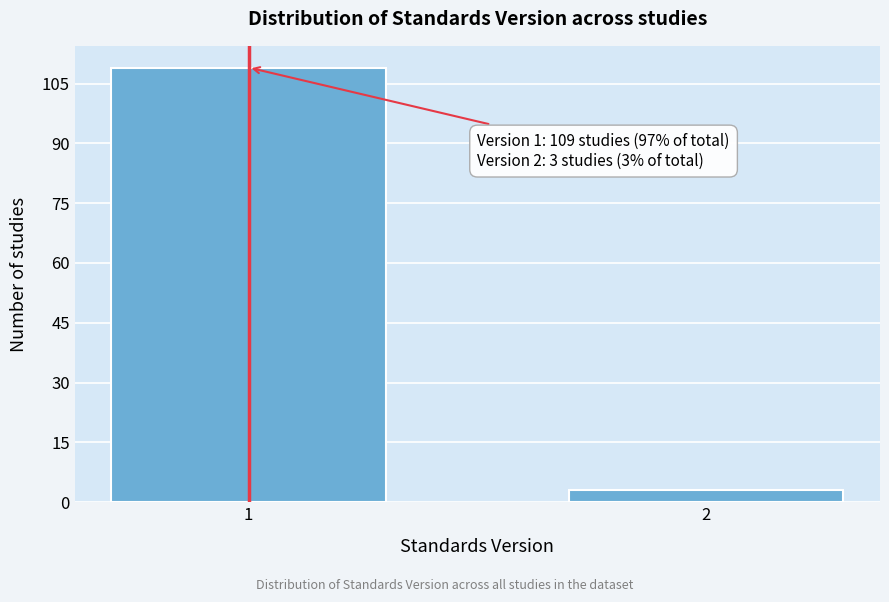

Reading left to right, transcribe all the data shown in this chart.

1=109	2=3